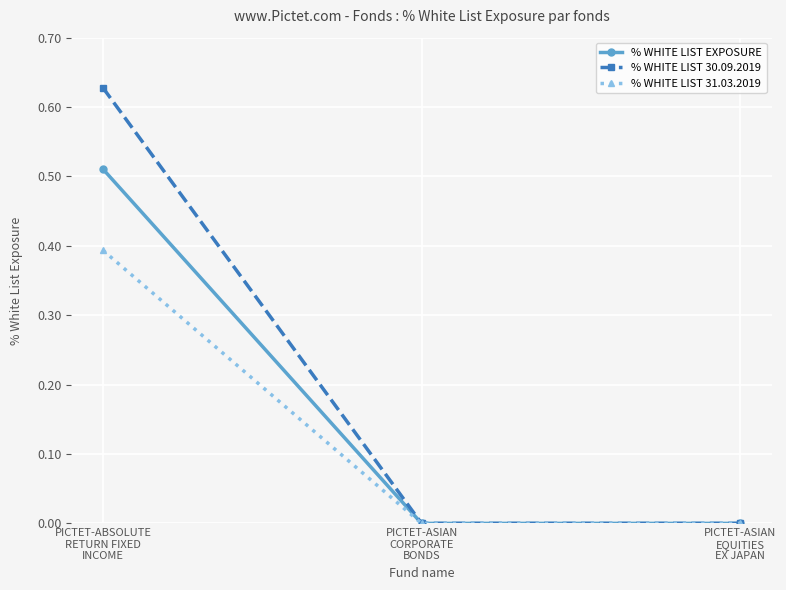

Which series has the widest spread of values?

% WHITE LIST 30.09.2019